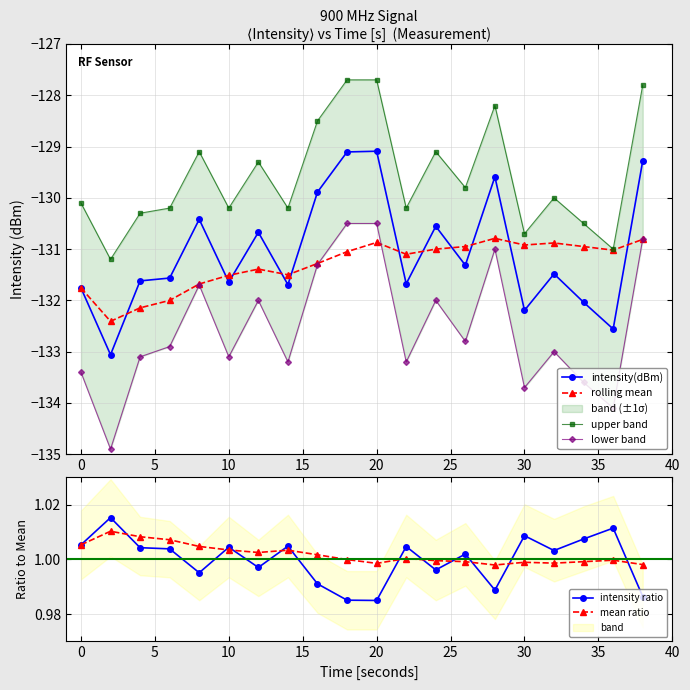

True or false: intensity(dBm) has more than 2 points higher than both neighbors.

True